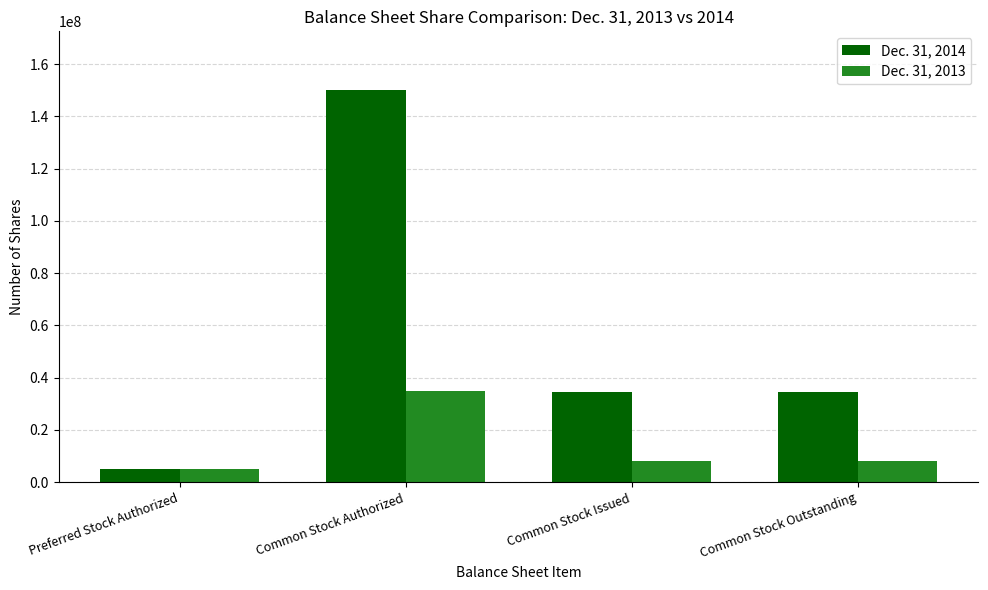

What is the label of the 3rd bar from the left?

Common Stock Issued